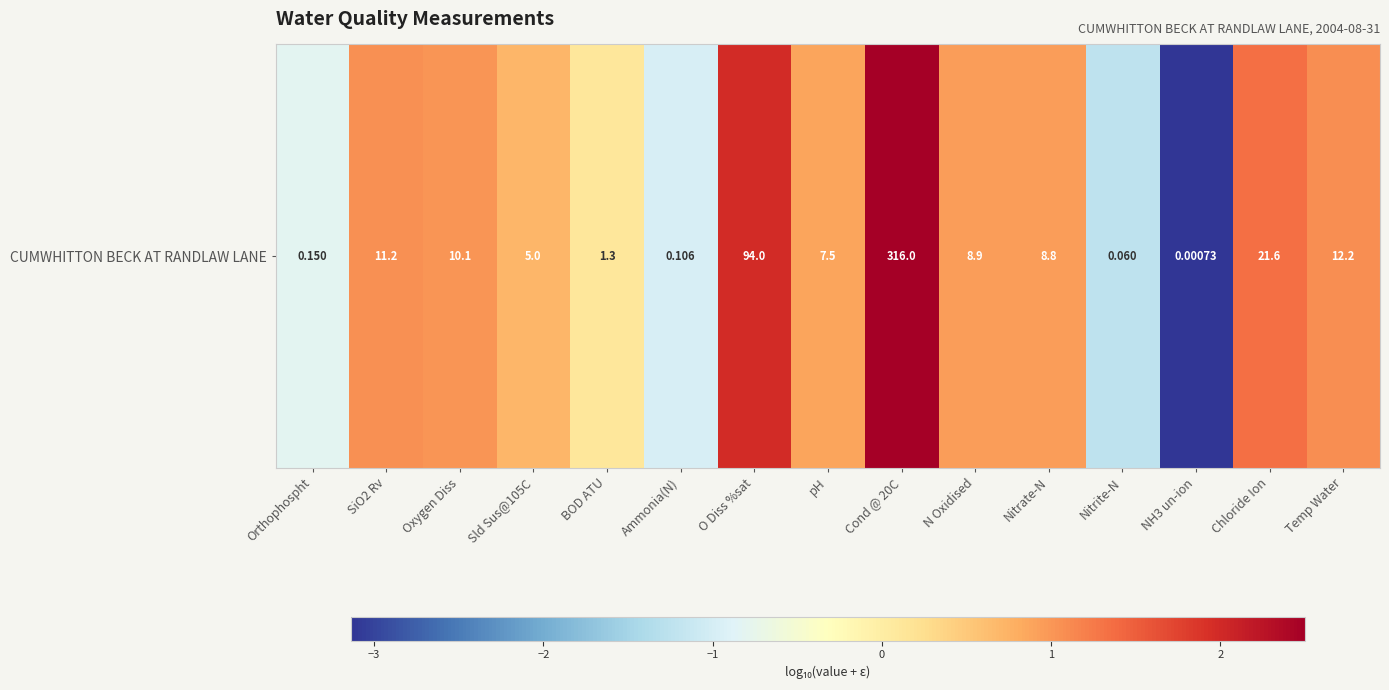

What is the sum of the values at Nitrate-N and Chloride Ion?

2.3